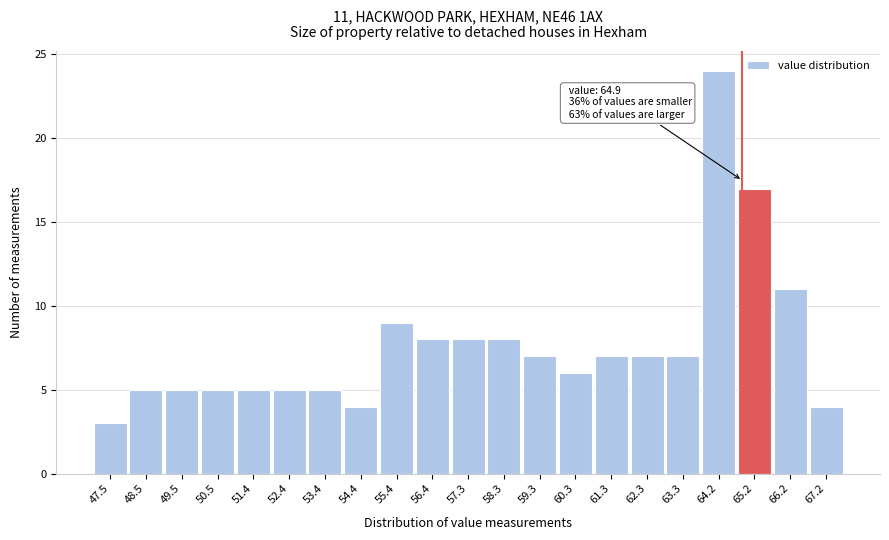

Over which range of the x-axis is the bar tallest?

63.8 to 64.7